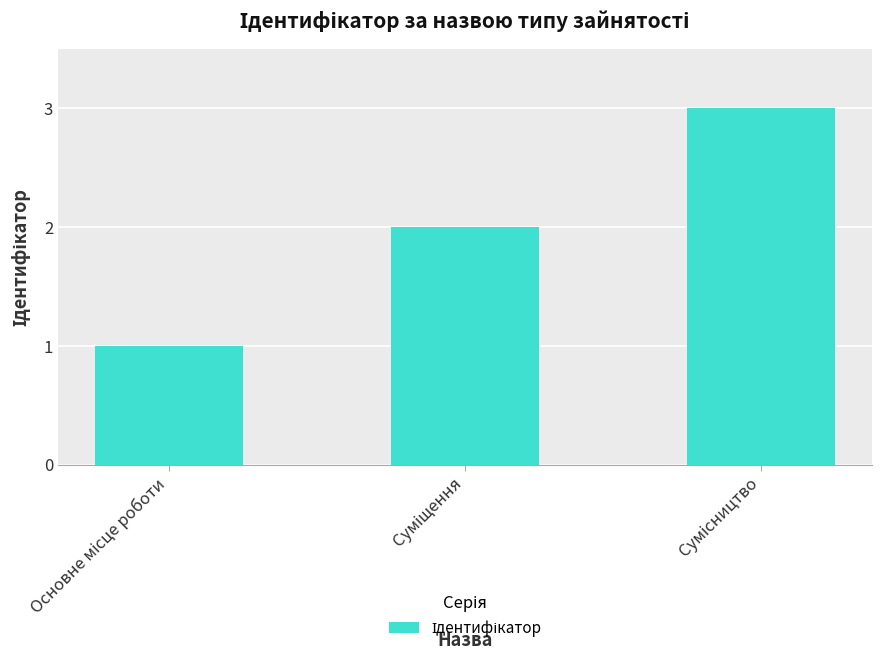

Reading left to right, list all the values displayed in this chart.

1	2	3